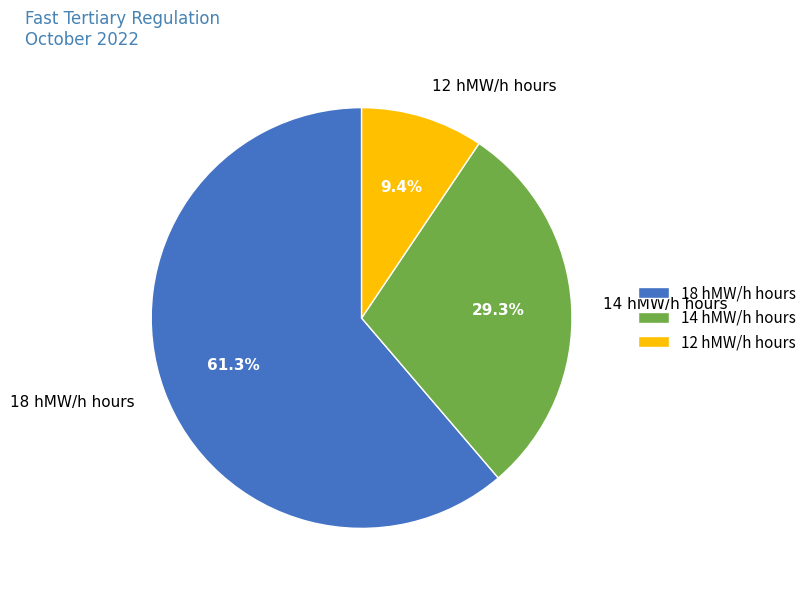

What is the smallest slice in the pie chart?

12 hMW/h hours